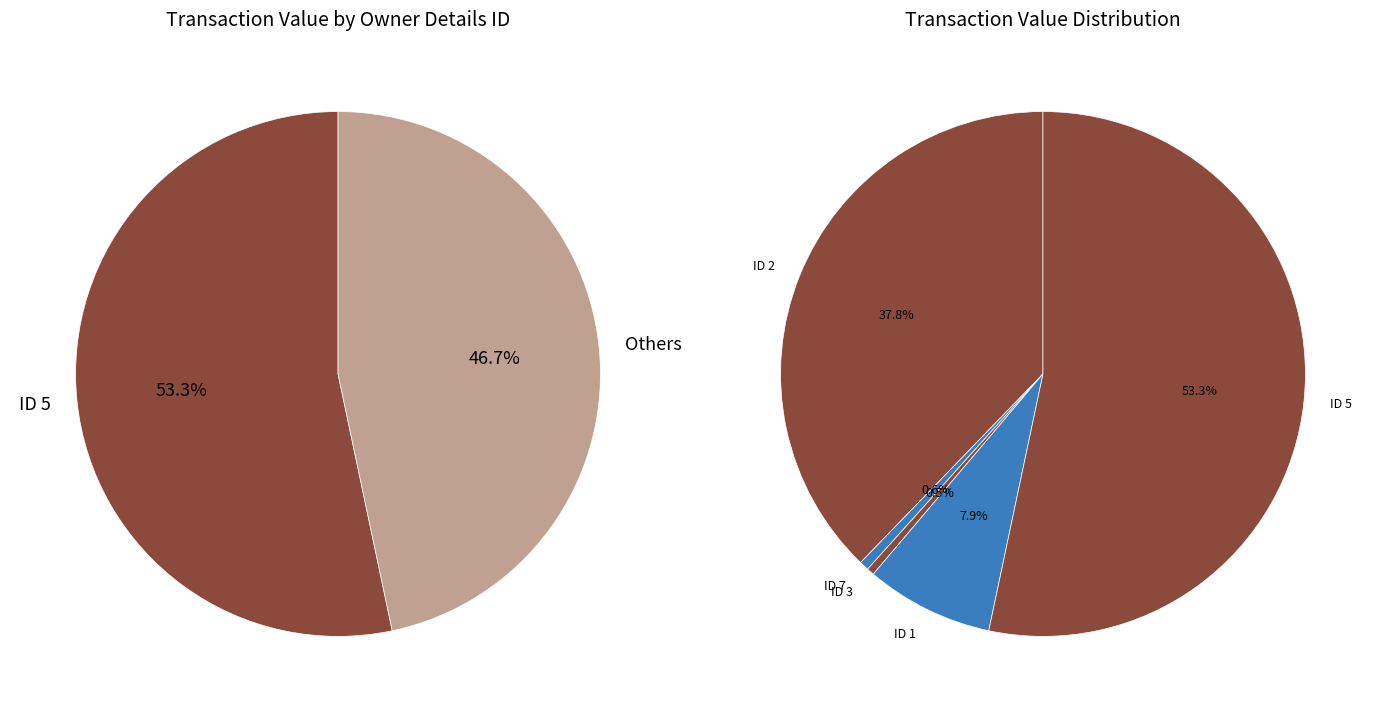

The 5 slice represents 33% of the pie. True or false?

False